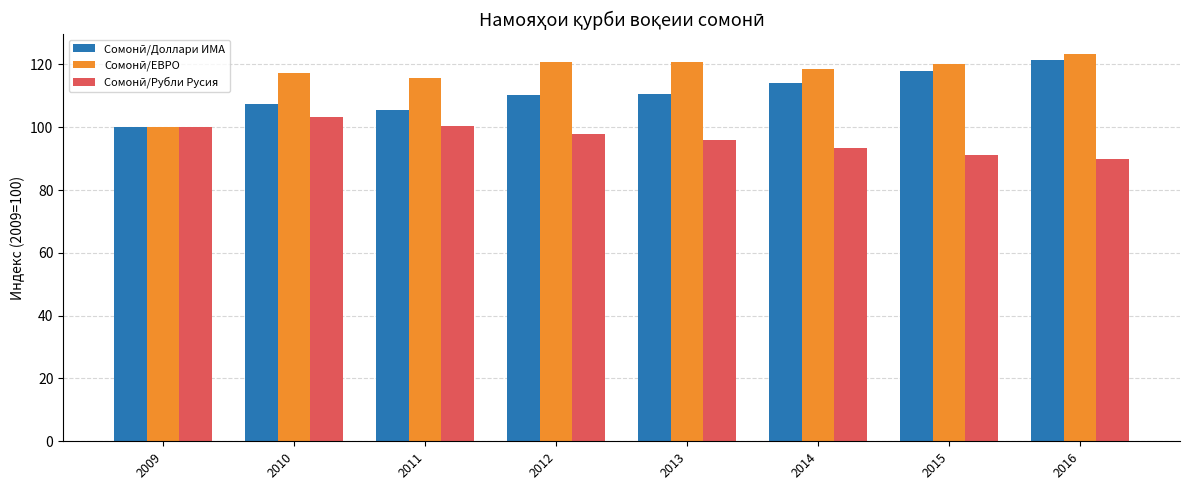

Are the bars horizontal?

No